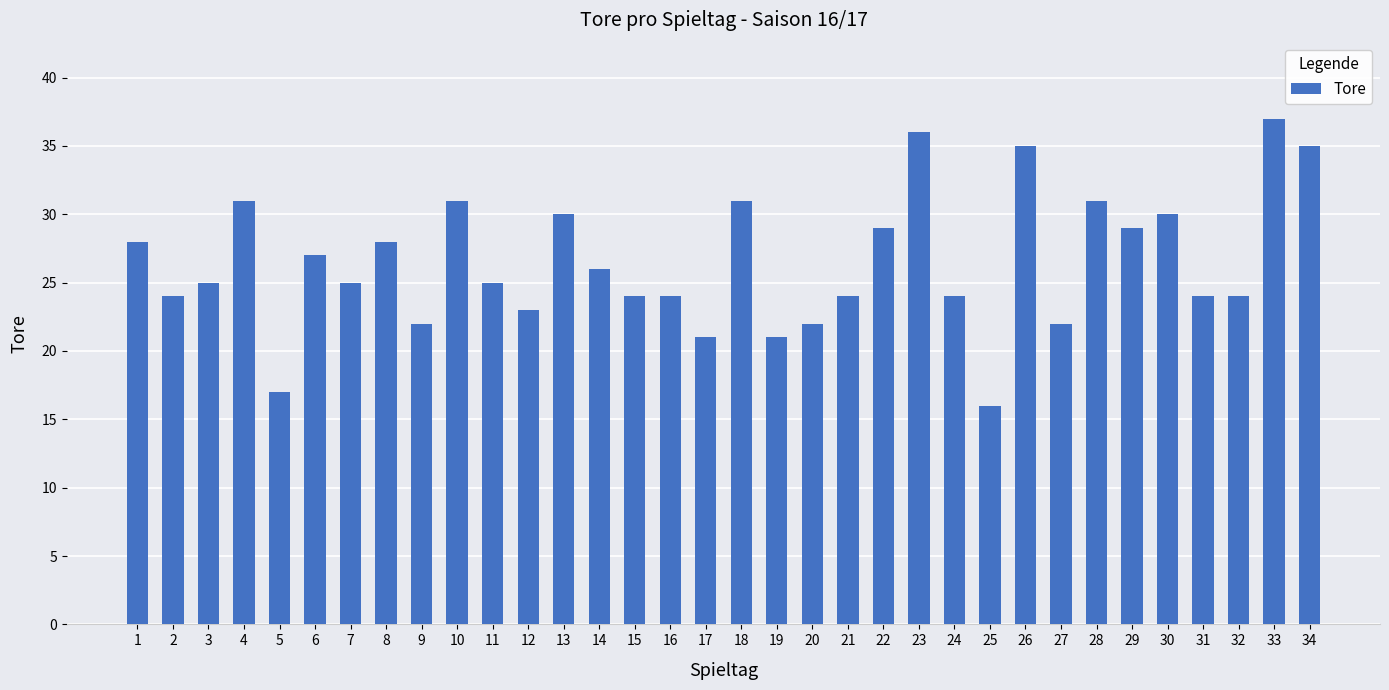

At which category does the chart reach its minimum across all series?

25